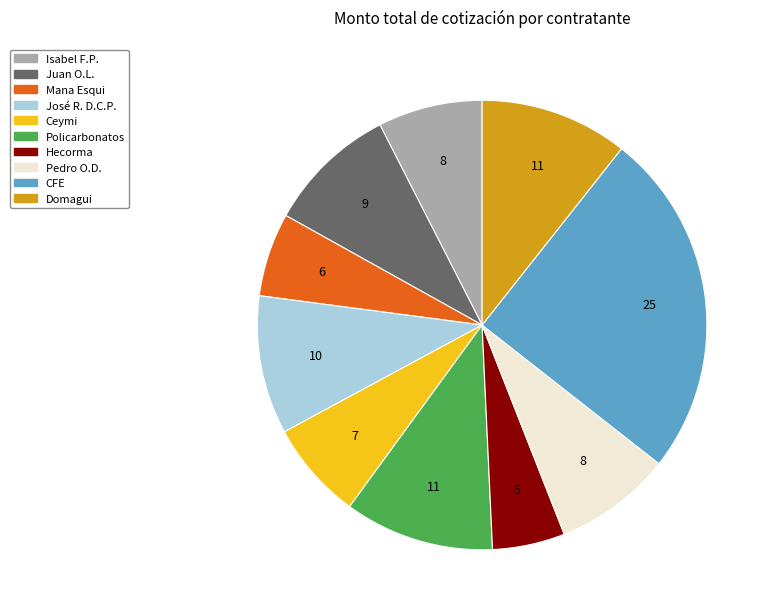

Is there any slice that represents more than half of the pie?

No